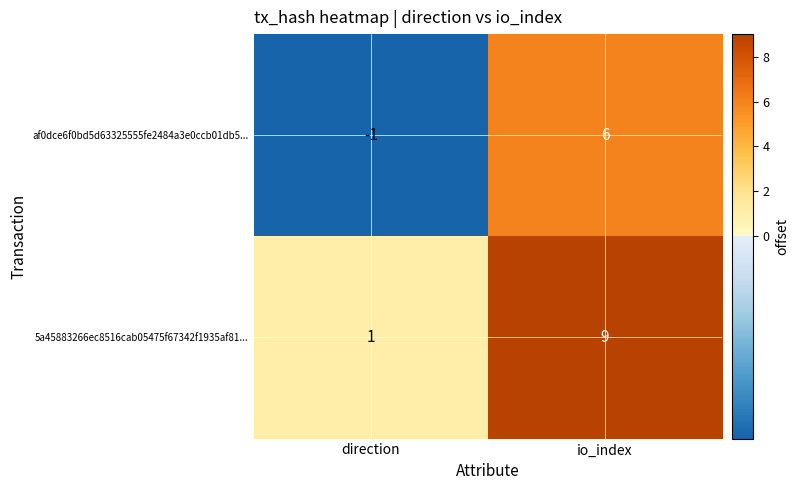

What is the average value of the 5a45883266ec8516cab05475f67342f1935af81... series?

5